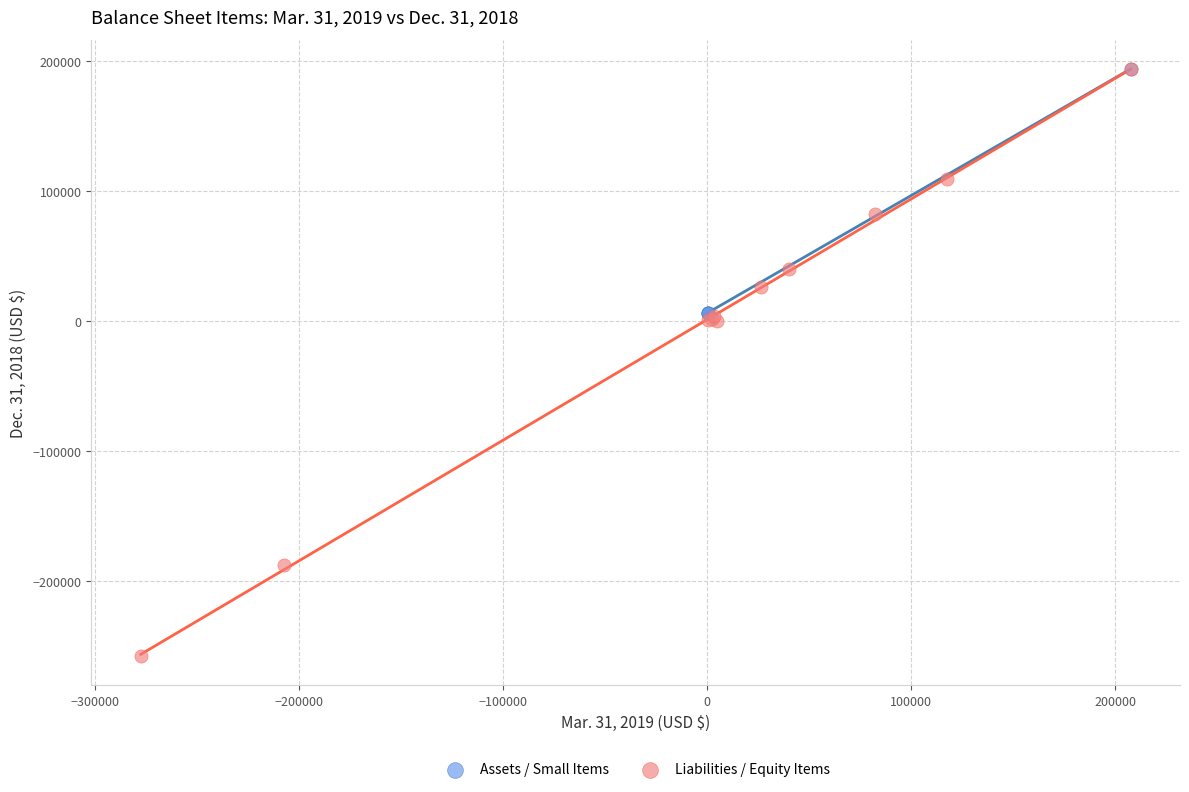

Which series has the widest spread of Y values?

Liabilities / Equity Items